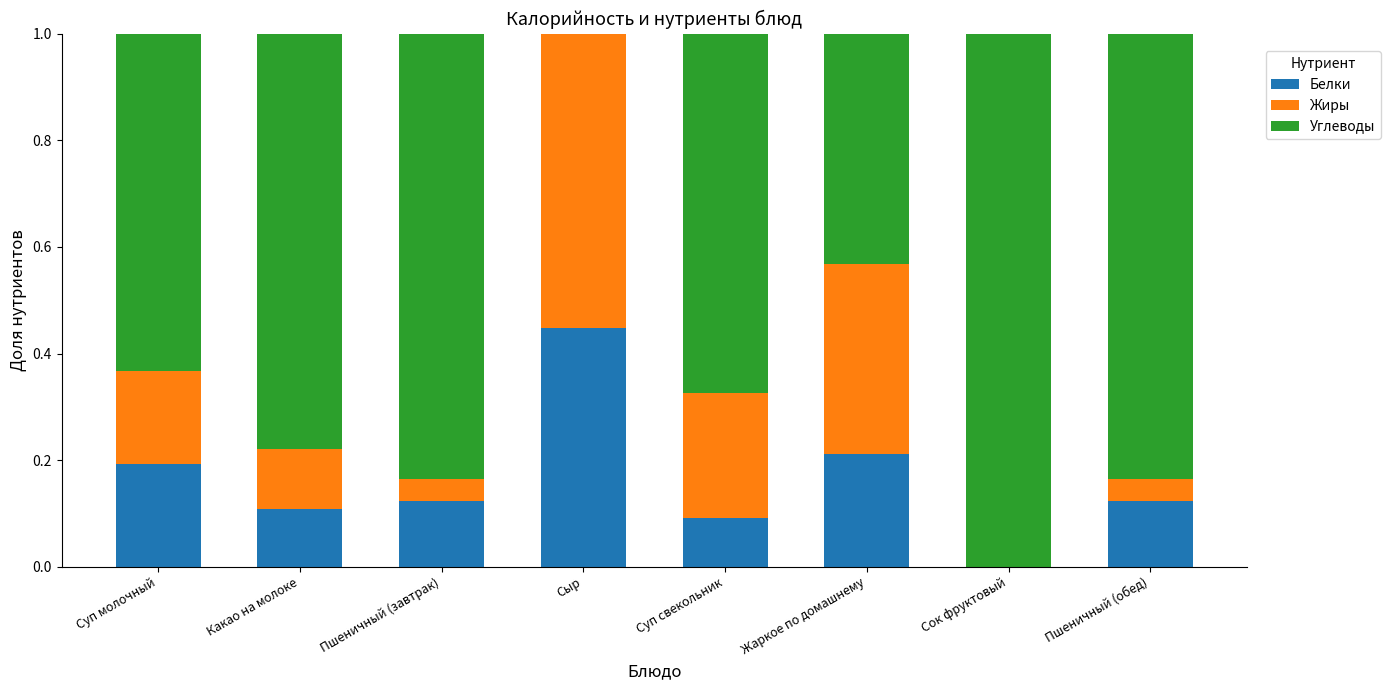

Is it true that Белки equals 0.0 at Сок фруктовый?

True